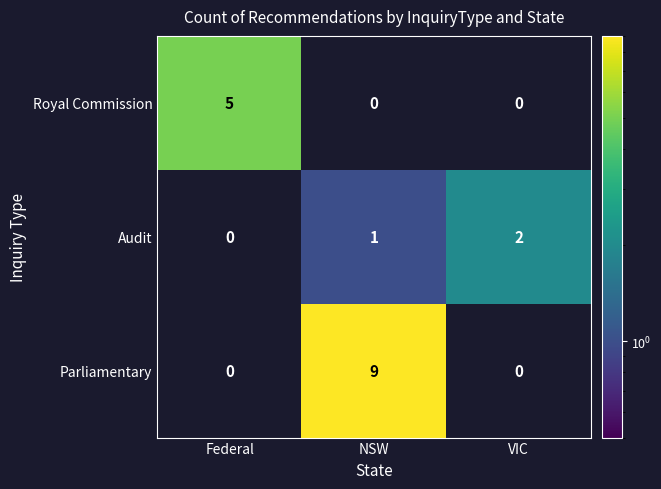

What is the difference between the maximum and second lowest values in the Parliamentary series?

9